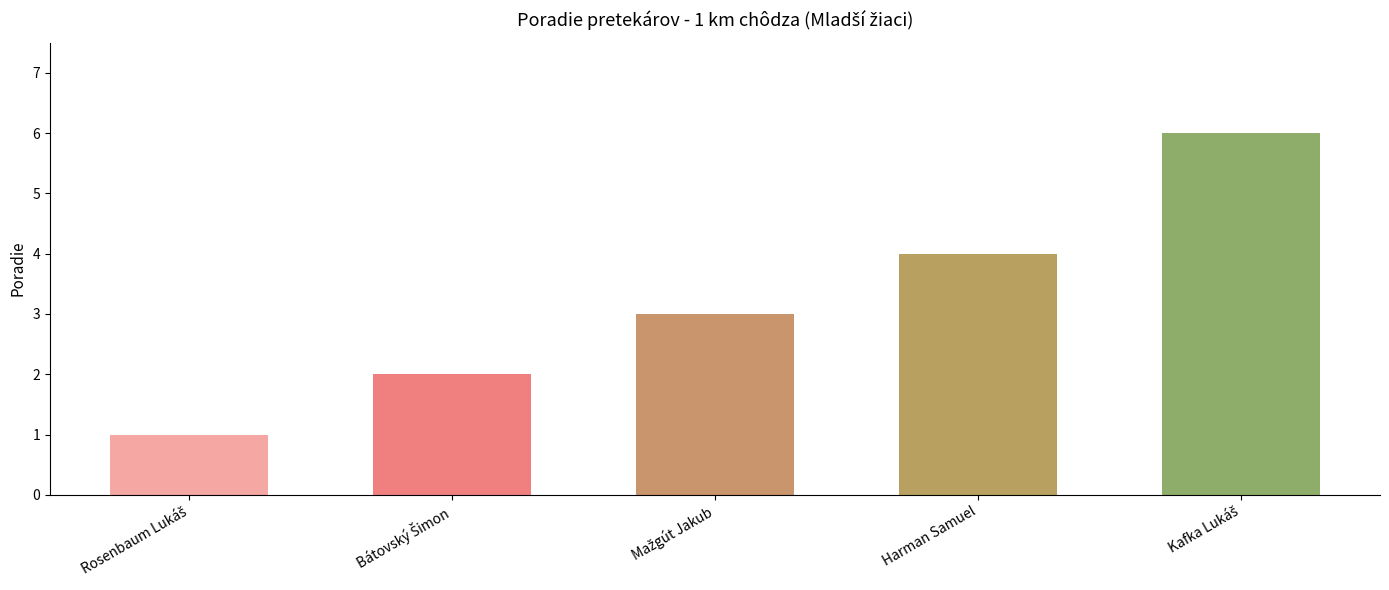

Is it true that the value at Harman Samuel is 4?

True